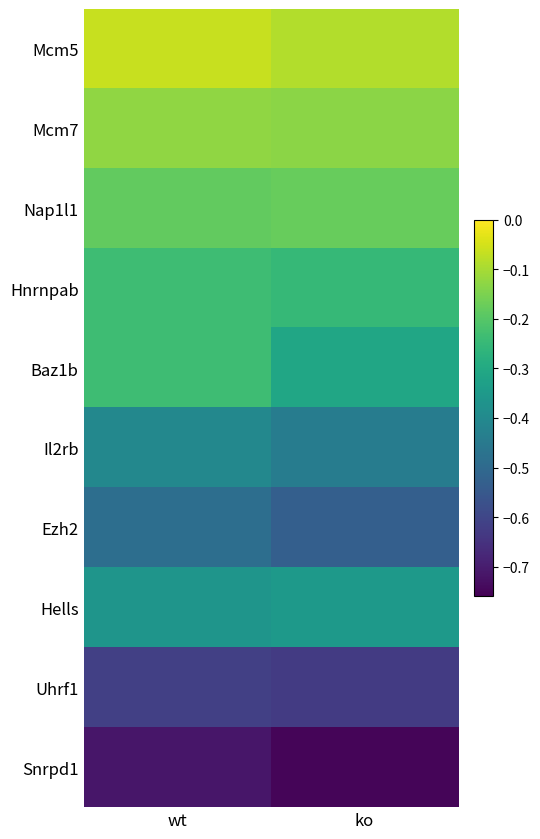

Count the number of data series in this chart.

10